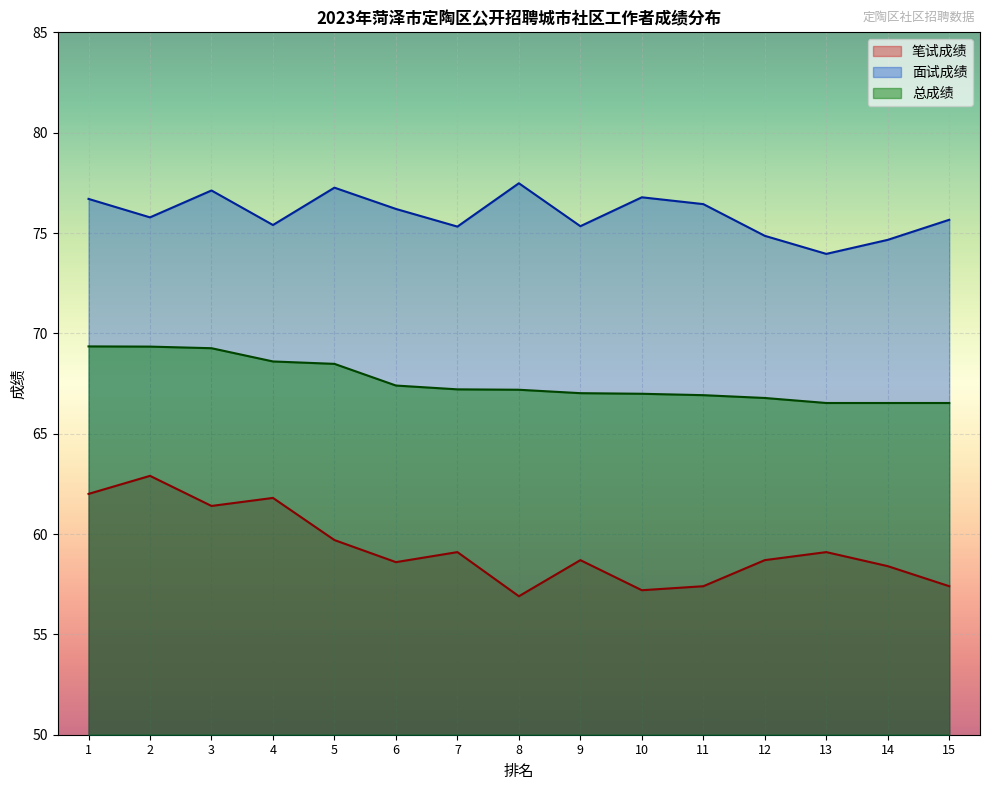

Which series has the widest spread of values?

笔试成绩